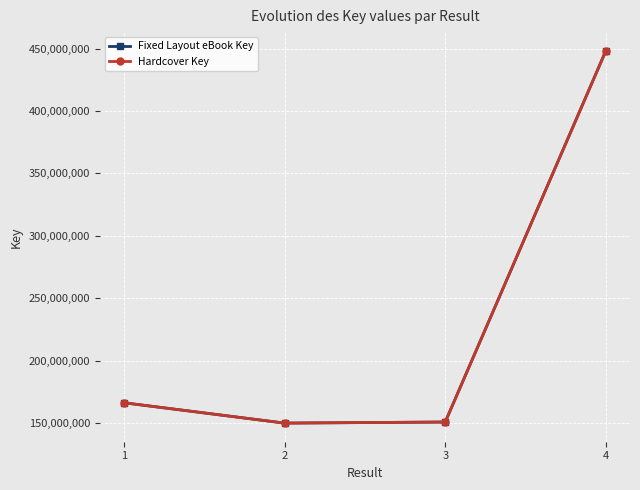

Is this an area chart (filled region under the line)?

No